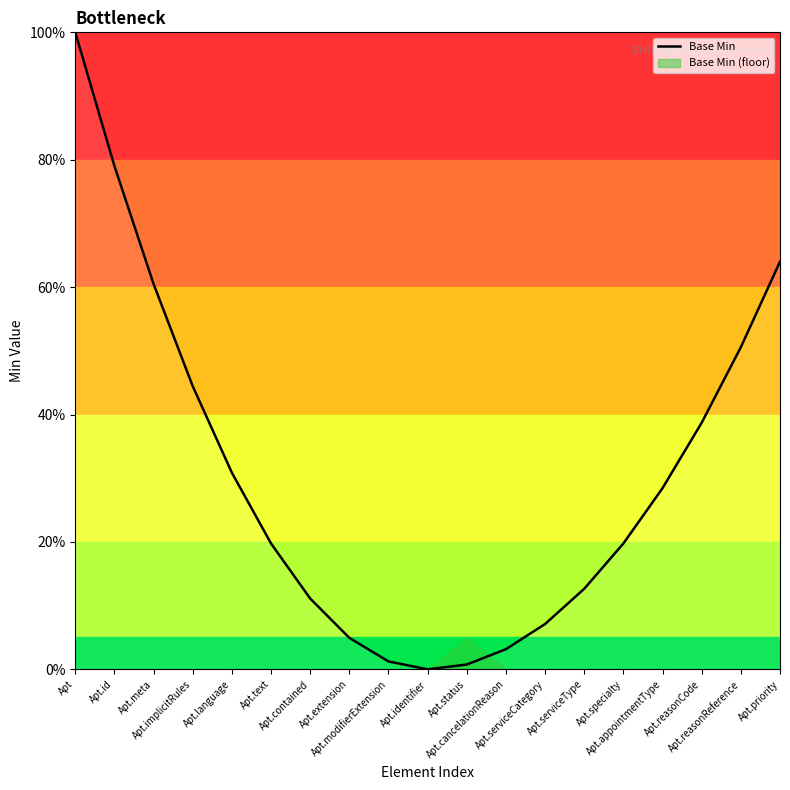

At which label is the value closest to 50?

Apt.reasonReference